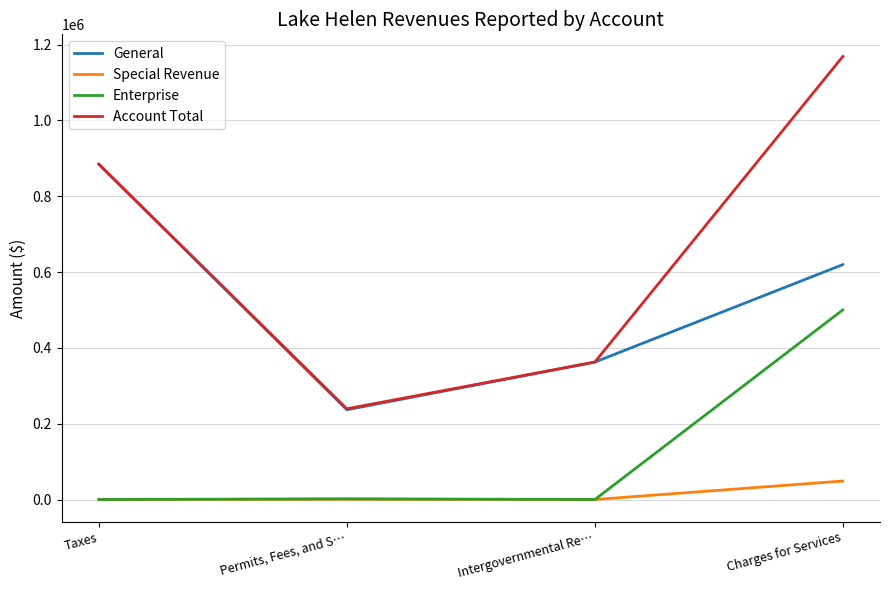

List the labels in order of General value, largest first.

Taxes, Charges for Services, Intergovernmental Re…, Permits, Fees, and S…